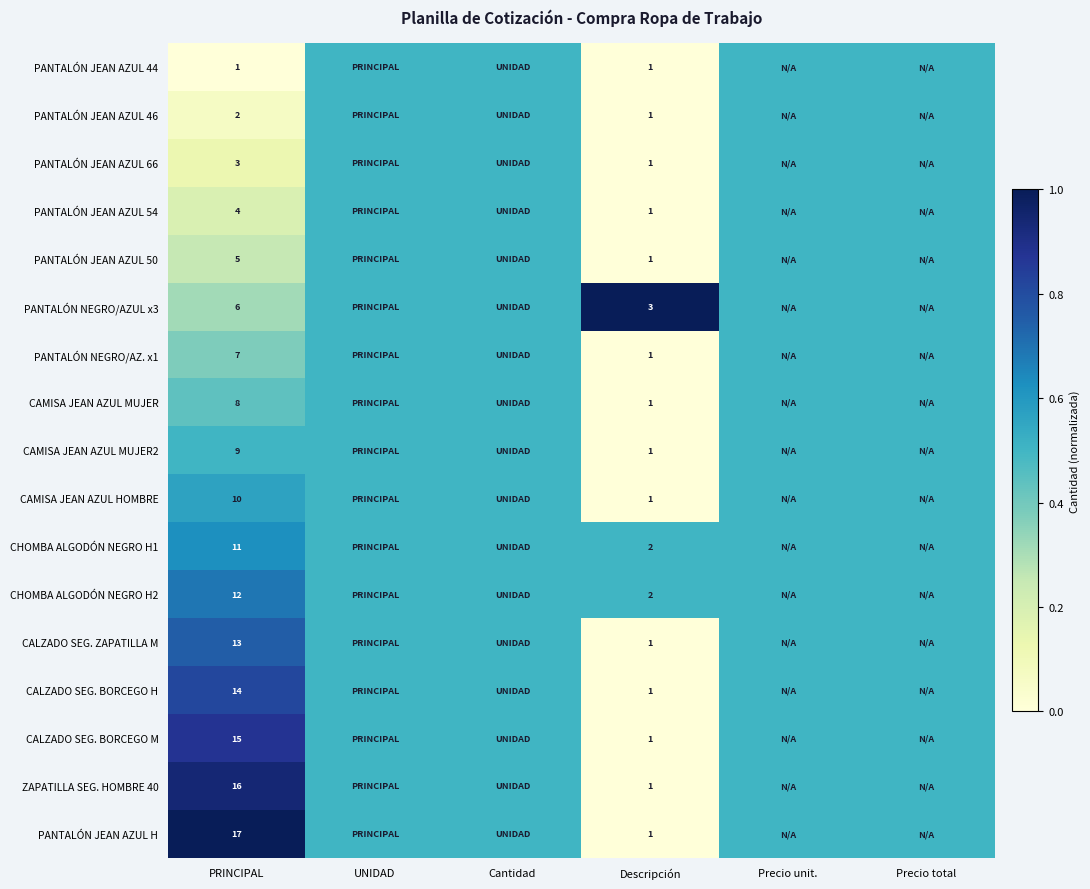

What is the spread (max minus min) of values at PRINCIPAL?

16.0